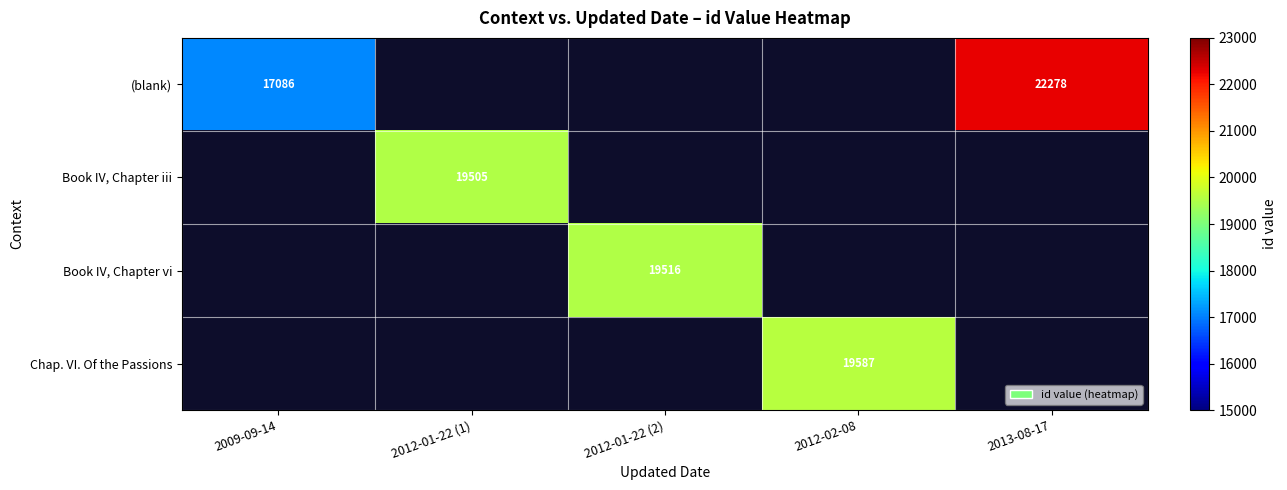

Is the value of Chap. VI. Of the Passions at 2012-02-08 greater than the value of (blank) at 2009-09-14?

Yes